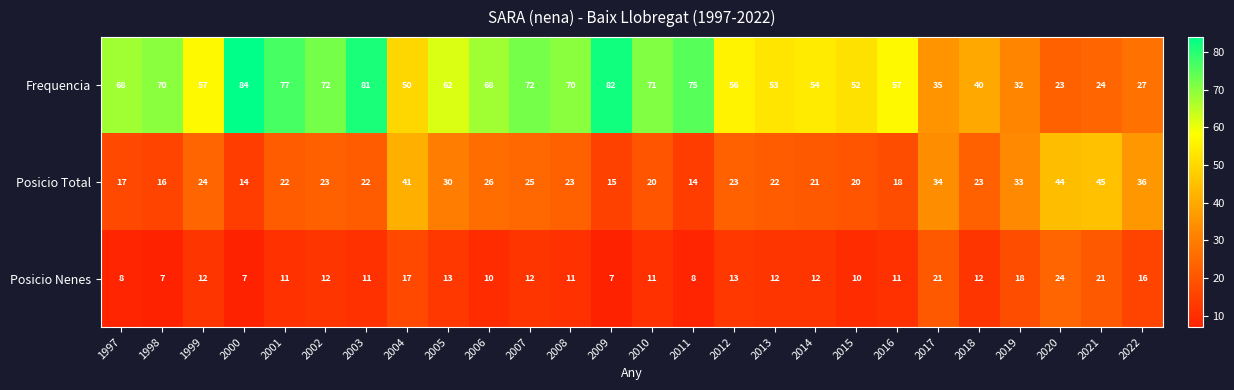

What is the spread (max minus min) of values at 2003?

70